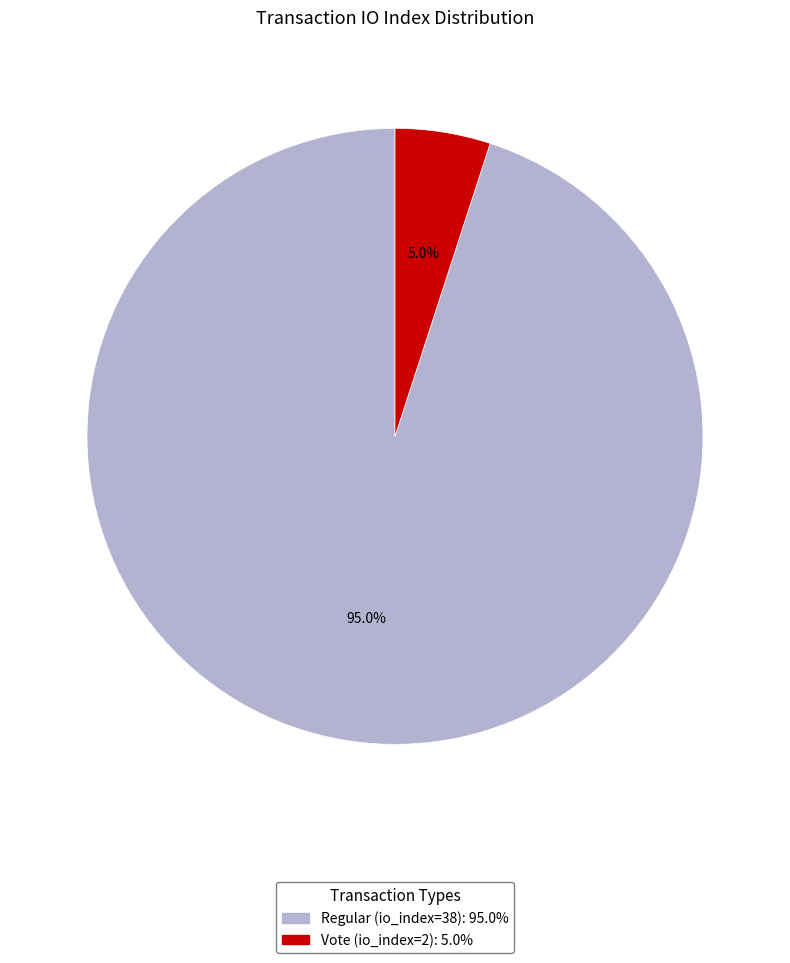

Does any single category account for the majority?

Yes